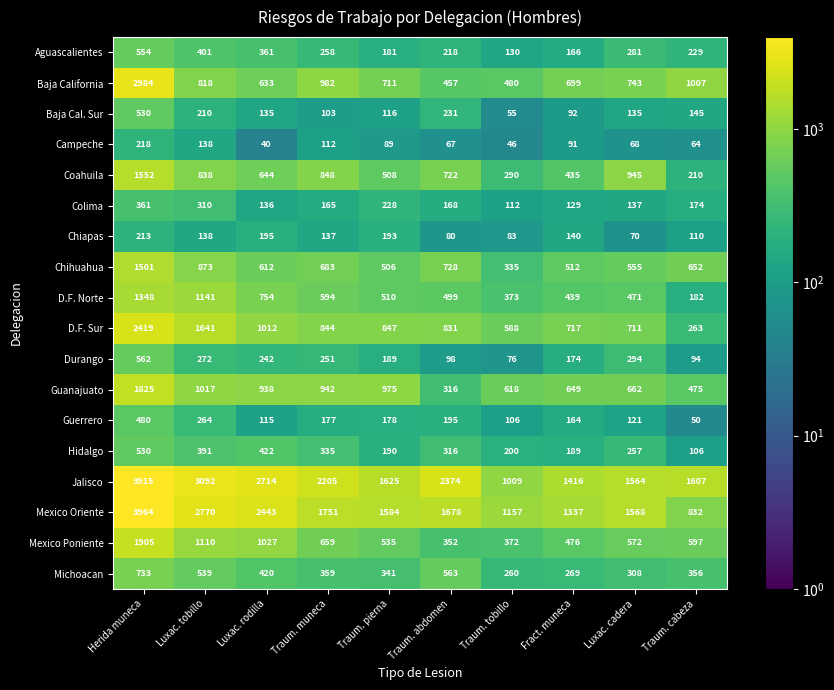

What is the difference between the Coahuila values at Traum. cabeza and Traum. tobillo?

80